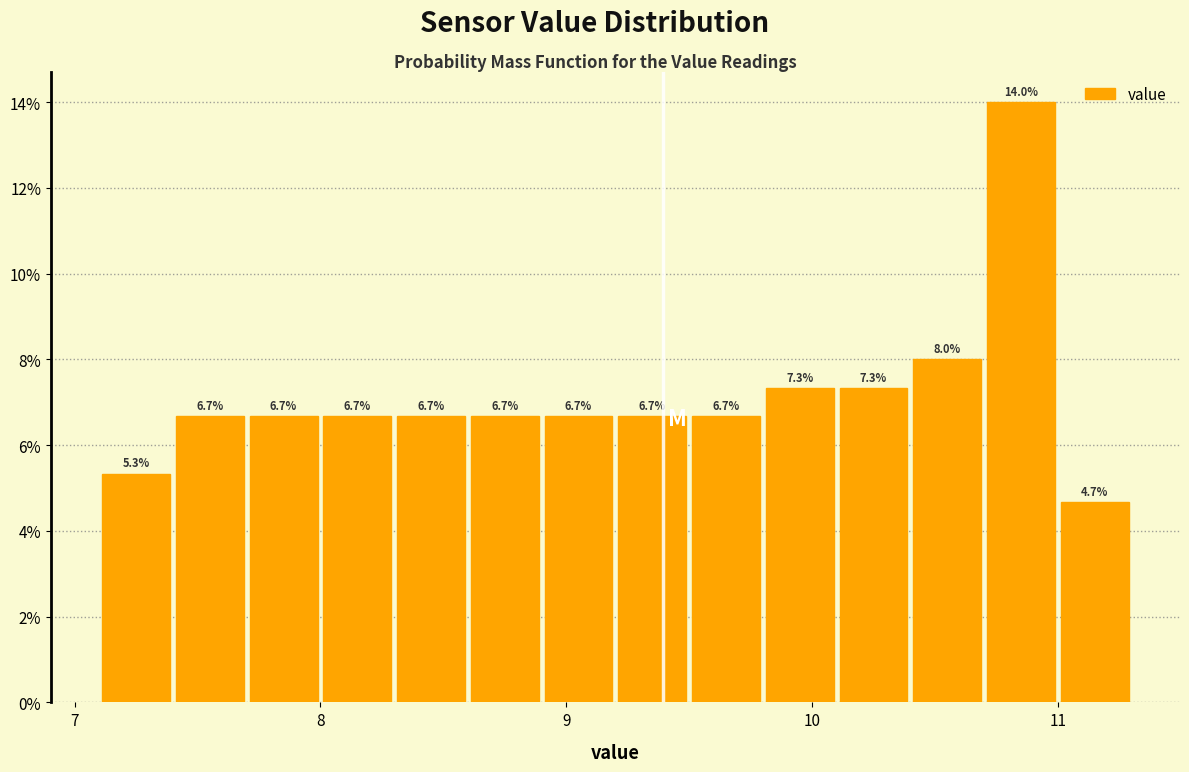

Read against the x-axis, roughly where is the centre of the tallest bar?

10.9